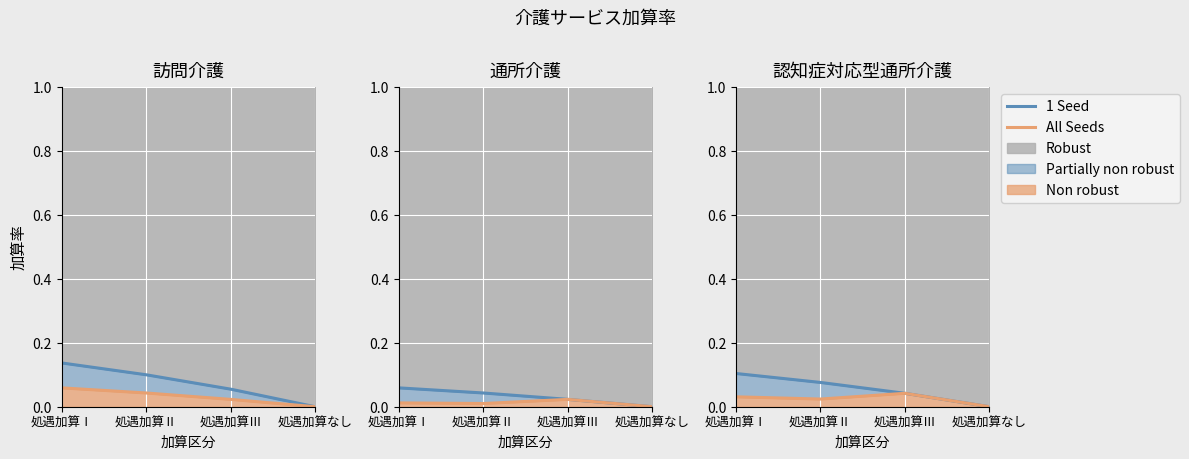

Reading left to right, extract all data points from this chart.

1 Seed: 0.1	0.1	0.0	0.0
All Seeds: 0.0	0.0	0.0	0.0